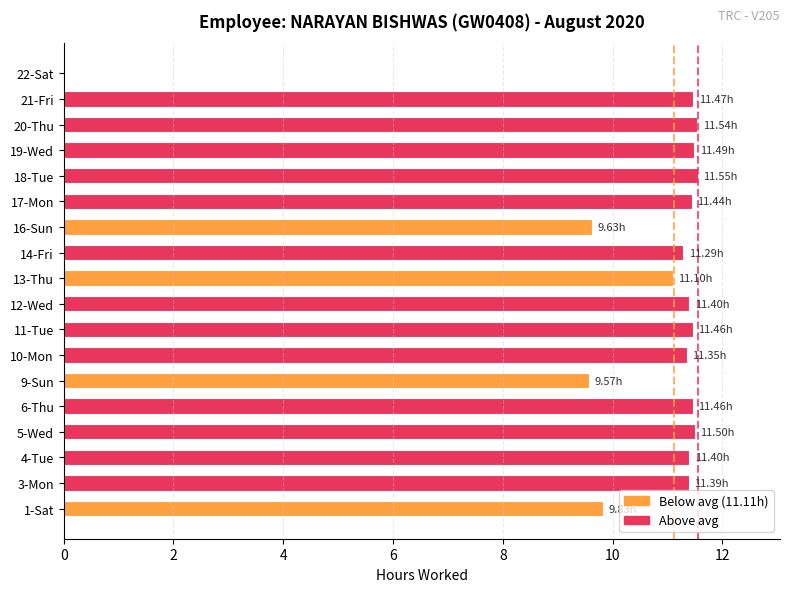

What is the change in value from 12-Wed to 22-Sat?

-11.4